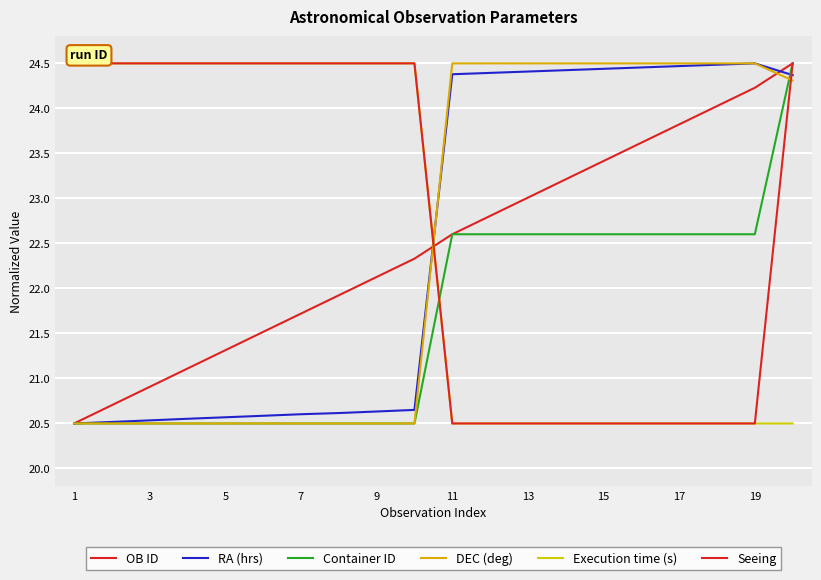

How many lines are shown in the chart?

6